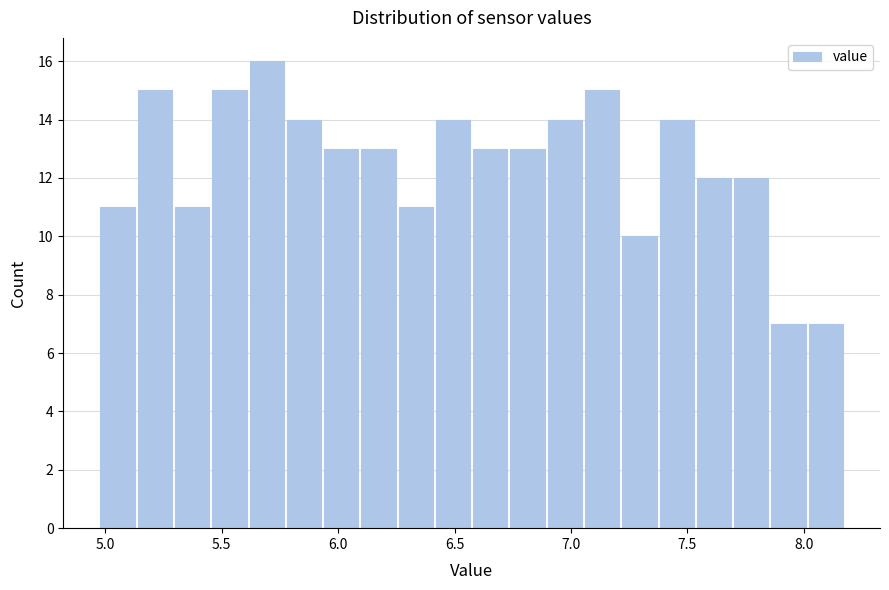

Around what value on the x-axis is the tallest bar? Give the approximate position of its centre, as read against the axis.

5.70